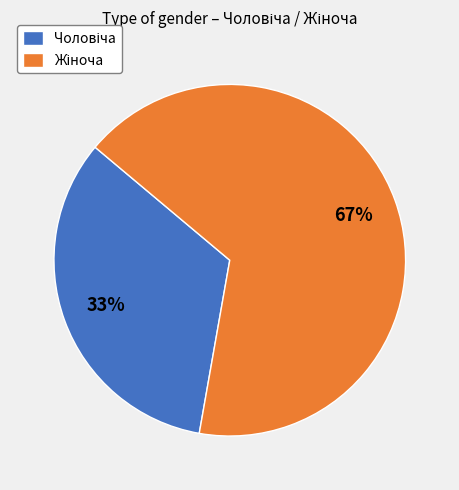

Does any single category account for the majority?

Yes